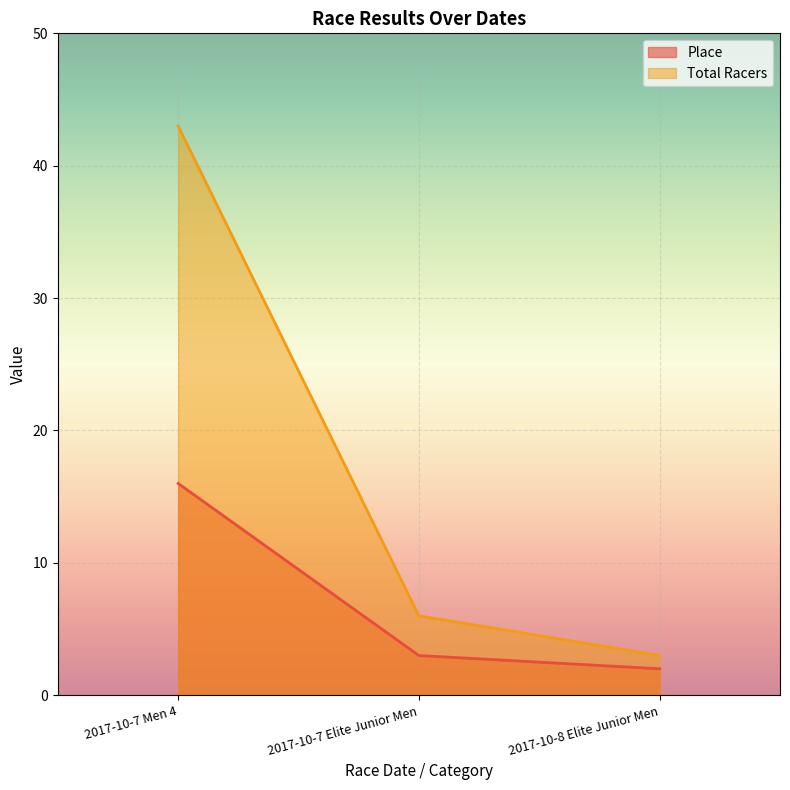

Is it true that Total Racers equals 9 at 2017-10-7 Elite Junior Men?

False